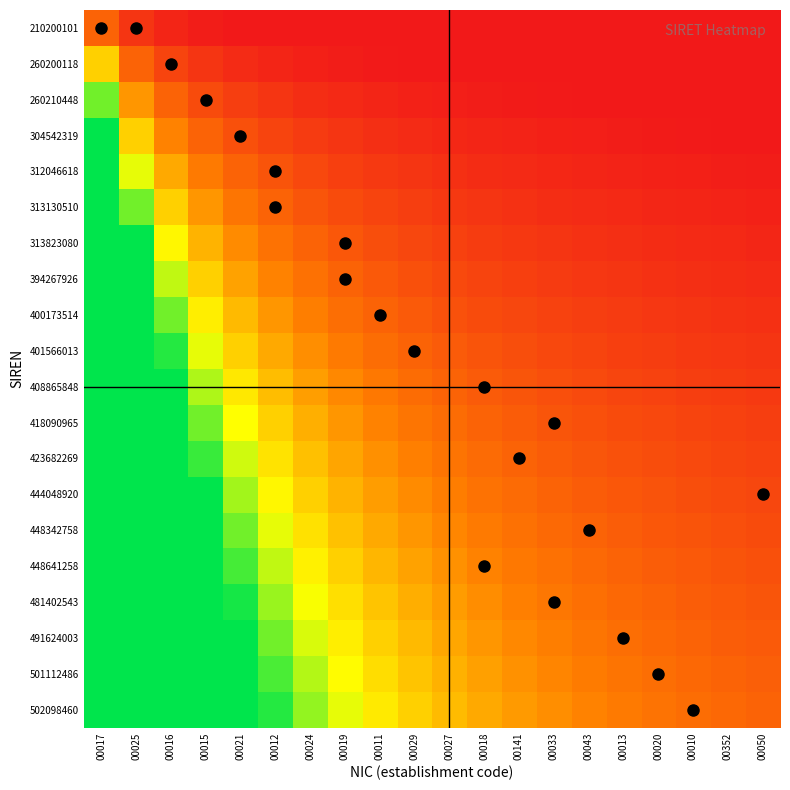

Reading left to right, extract all data points from this chart.

210200101: 00017=1.0	00025=0.5	00016=0.3	00015=0.2	00021=0.2	00012=0.2	00024=0.1	00019=0.1	00011=0.1	00029=0.1	00027=0.1	00018=0.1	00141=0.1	00033=0.1	00043=0.1	00013=0.1	00020=0.1	00010=0.1	00352=0.1	00050=0.1
260200118: 00017=2.0	00025=1.0	00016=0.7	00015=0.5	00021=0.4	00012=0.3	00024=0.3	00019=0.2	00011=0.2	00029=0.2	00027=0.2	00018=0.2	00141=0.2	00033=0.1	00043=0.1	00013=0.1	00020=0.1	00010=0.1	00352=0.1	00050=0.1
260210448: 00017=3.0	00025=1.5	00016=1.0	00015=0.8	00021=0.6	00012=0.5	00024=0.4	00019=0.4	00011=0.3	00029=0.3	00027=0.3	00018=0.2	00141=0.2	00033=0.2	00043=0.2	00013=0.2	00020=0.2	00010=0.2	00352=0.2	00050=0.1
304542319: 00017=4.0	00025=2.0	00016=1.3	00015=1.0	00021=0.8	00012=0.7	00024=0.6	00019=0.5	00011=0.4	00029=0.4	00027=0.4	00018=0.3	00141=0.3	00033=0.3	00043=0.3	00013=0.2	00020=0.2	00010=0.2	00352=0.2	00050=0.2
312046618: 00017=5.0	00025=2.5	00016=1.7	00015=1.2	00021=1.0	00012=0.8	00024=0.7	00019=0.6	00011=0.6	00029=0.5	00027=0.5	00018=0.4	00141=0.4	00033=0.4	00043=0.3	00013=0.3	00020=0.3	00010=0.3	00352=0.3	00050=0.2
313130510: 00017=6.0	00025=3.0	00016=2.0	00015=1.5	00021=1.2	00012=1.0	00024=0.9	00019=0.8	00011=0.7	00029=0.6	00027=0.5	00018=0.5	00141=0.5	00033=0.4	00043=0.4	00013=0.4	00020=0.4	00010=0.3	00352=0.3	00050=0.3
313823080: 00017=7.0	00025=3.5	00016=2.3	00015=1.8	00021=1.4	00012=1.2	00024=1.0	00019=0.9	00011=0.8	00029=0.7	00027=0.6	00018=0.6	00141=0.5	00033=0.5	00043=0.5	00013=0.4	00020=0.4	00010=0.4	00352=0.4	00050=0.3
394267926: 00017=8.0	00025=4.0	00016=2.7	00015=2.0	00021=1.6	00012=1.3	00024=1.1	00019=1.0	00011=0.9	00029=0.8	00027=0.7	00018=0.7	00141=0.6	00033=0.6	00043=0.5	00013=0.5	00020=0.5	00010=0.4	00352=0.4	00050=0.4
400173514: 00017=9.0	00025=4.5	00016=3.0	00015=2.2	00021=1.8	00012=1.5	00024=1.3	00019=1.1	00011=1.0	00029=0.9	00027=0.8	00018=0.8	00141=0.7	00033=0.6	00043=0.6	00013=0.6	00020=0.5	00010=0.5	00352=0.5	00050=0.5
401566013: 00017=10.0	00025=5.0	00016=3.3	00015=2.5	00021=2.0	00012=1.7	00024=1.4	00019=1.2	00011=1.1	00029=1.0	00027=0.9	00018=0.8	00141=0.8	00033=0.7	00043=0.7	00013=0.6	00020=0.6	00010=0.6	00352=0.5	00050=0.5
408865848: 00017=11.0	00025=5.5	00016=3.7	00015=2.8	00021=2.2	00012=1.8	00024=1.6	00019=1.4	00011=1.2	00029=1.1	00027=1.0	00018=0.9	00141=0.8	00033=0.8	00043=0.7	00013=0.7	00020=0.6	00010=0.6	00352=0.6	00050=0.6
418090965: 00017=12.0	00025=6.0	00016=4.0	00015=3.0	00021=2.4	00012=2.0	00024=1.7	00019=1.5	00011=1.3	00029=1.2	00027=1.1	00018=1.0	00141=0.9	00033=0.9	00043=0.8	00013=0.8	00020=0.7	00010=0.7	00352=0.6	00050=0.6
423682269: 00017=13.0	00025=6.5	00016=4.3	00015=3.2	00021=2.6	00012=2.2	00024=1.9	00019=1.6	00011=1.4	00029=1.3	00027=1.2	00018=1.1	00141=1.0	00033=0.9	00043=0.9	00013=0.8	00020=0.8	00010=0.7	00352=0.7	00050=0.7
444048920: 00017=14.0	00025=7.0	00016=4.7	00015=3.5	00021=2.8	00012=2.3	00024=2.0	00019=1.8	00011=1.6	00029=1.4	00027=1.3	00018=1.2	00141=1.1	00033=1.0	00043=0.9	00013=0.9	00020=0.8	00010=0.8	00352=0.7	00050=0.7
448342758: 00017=15.0	00025=7.5	00016=5.0	00015=3.8	00021=3.0	00012=2.5	00024=2.1	00019=1.9	00011=1.7	00029=1.5	00027=1.4	00018=1.2	00141=1.2	00033=1.1	00043=1.0	00013=0.9	00020=0.9	00010=0.8	00352=0.8	00050=0.8
448641258: 00017=16.0	00025=8.0	00016=5.3	00015=4.0	00021=3.2	00012=2.7	00024=2.3	00019=2.0	00011=1.8	00029=1.6	00027=1.5	00018=1.3	00141=1.2	00033=1.1	00043=1.1	00013=1.0	00020=0.9	00010=0.9	00352=0.8	00050=0.8
481402543: 00017=17.0	00025=8.5	00016=5.7	00015=4.2	00021=3.4	00012=2.8	00024=2.4	00019=2.1	00011=1.9	00029=1.7	00027=1.5	00018=1.4	00141=1.3	00033=1.2	00043=1.1	00013=1.1	00020=1.0	00010=0.9	00352=0.9	00050=0.8
491624003: 00017=18.0	00025=9.0	00016=6.0	00015=4.5	00021=3.6	00012=3.0	00024=2.6	00019=2.2	00011=2.0	00029=1.8	00027=1.6	00018=1.5	00141=1.4	00033=1.3	00043=1.2	00013=1.1	00020=1.1	00010=1.0	00352=0.9	00050=0.9
501112486: 00017=19.0	00025=9.5	00016=6.3	00015=4.8	00021=3.8	00012=3.2	00024=2.7	00019=2.4	00011=2.1	00029=1.9	00027=1.7	00018=1.6	00141=1.5	00033=1.4	00043=1.3	00013=1.2	00020=1.1	00010=1.1	00352=1.0	00050=0.9
502098460: 00017=20.0	00025=10.0	00016=6.7	00015=5.0	00021=4.0	00012=3.3	00024=2.9	00019=2.5	00011=2.2	00029=2.0	00027=1.8	00018=1.7	00141=1.5	00033=1.4	00043=1.3	00013=1.2	00020=1.2	00010=1.1	00352=1.1	00050=1.0